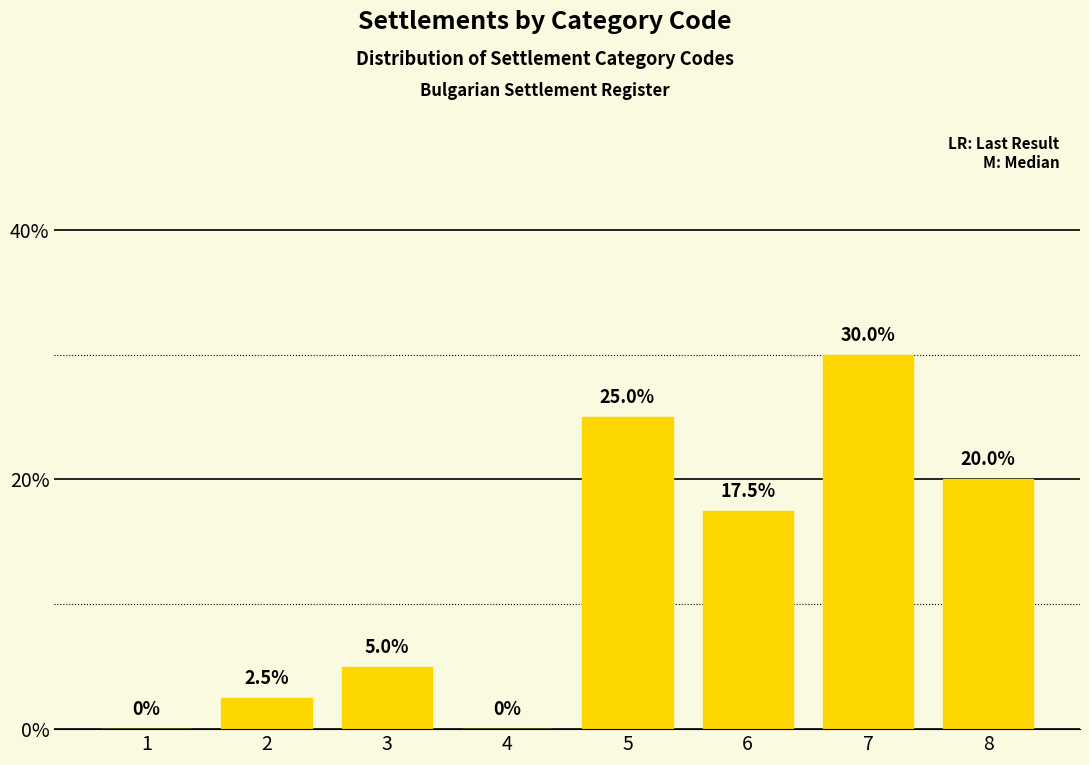

What is the sum of the values at 4 and 6?

17.5